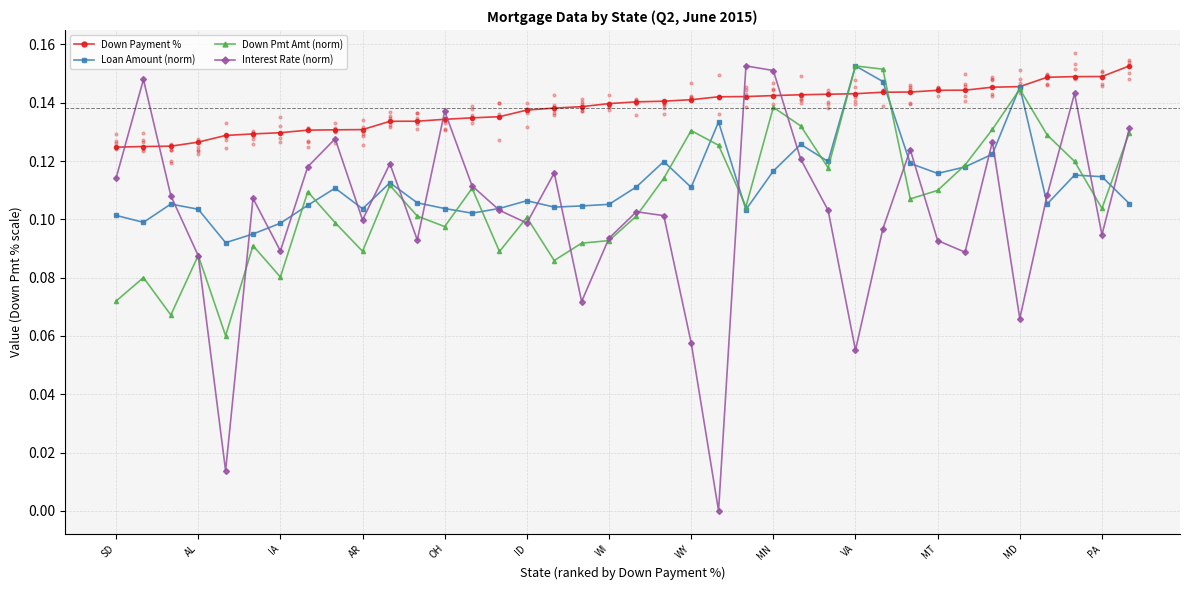

Which series has the largest total across all categories?

Down Payment %